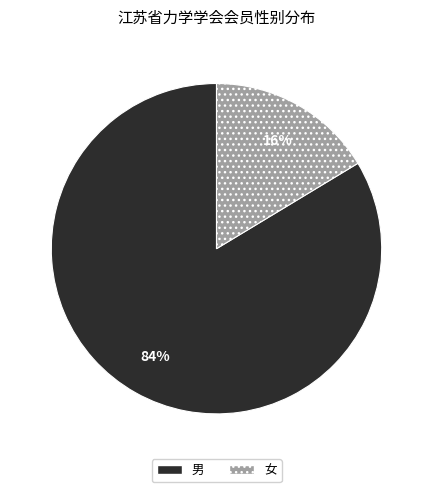

True or false: 男 accounts for 84% of the total.

True